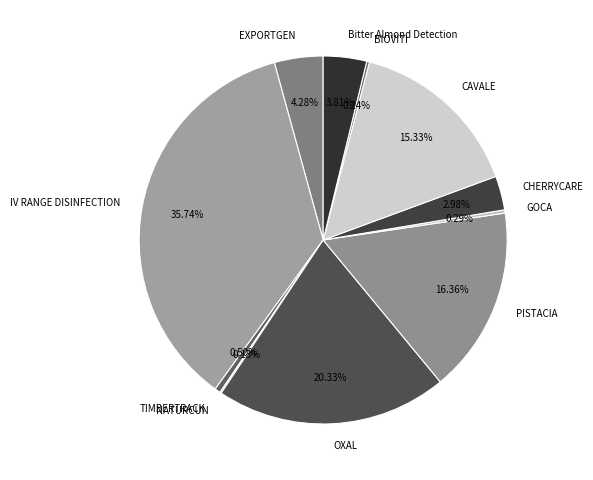

Which has a higher value, OXAL or CHERRYCARE?

OXAL